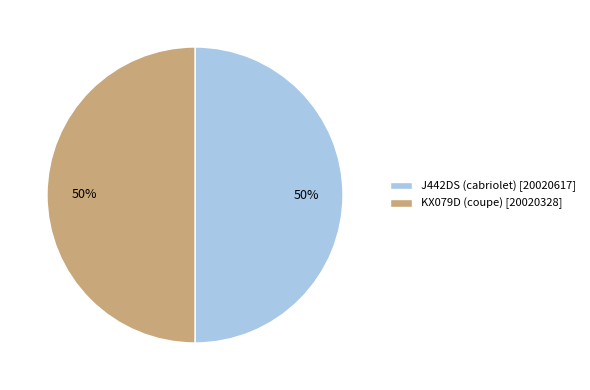

Do J442DS (cabriolet) and KX079D (coupe) together represent more than half of the pie?

Yes